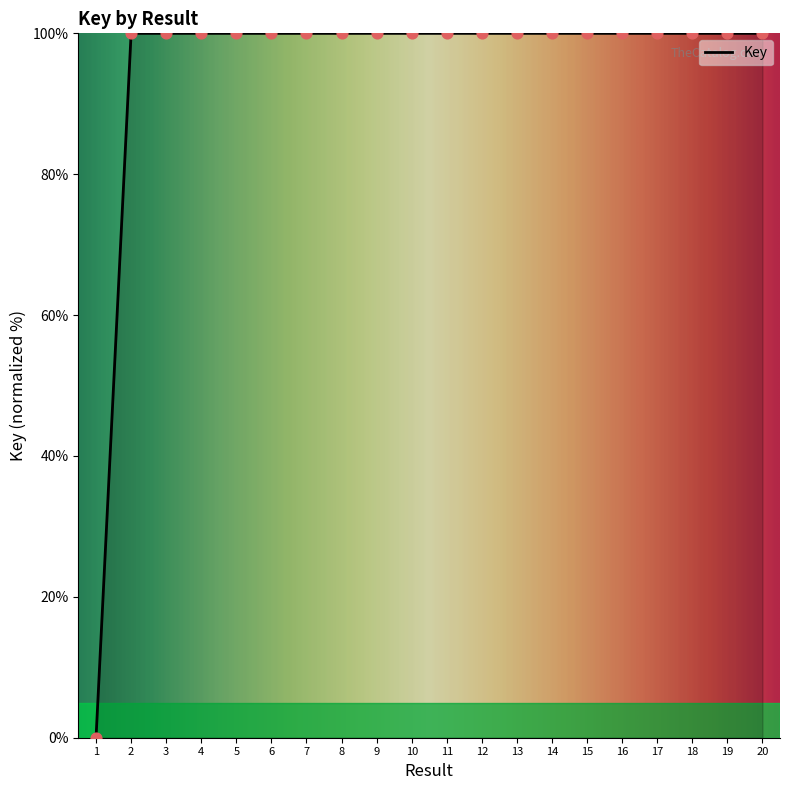

Approximately how many times larger is the value at 11 compared to 2?

1.0